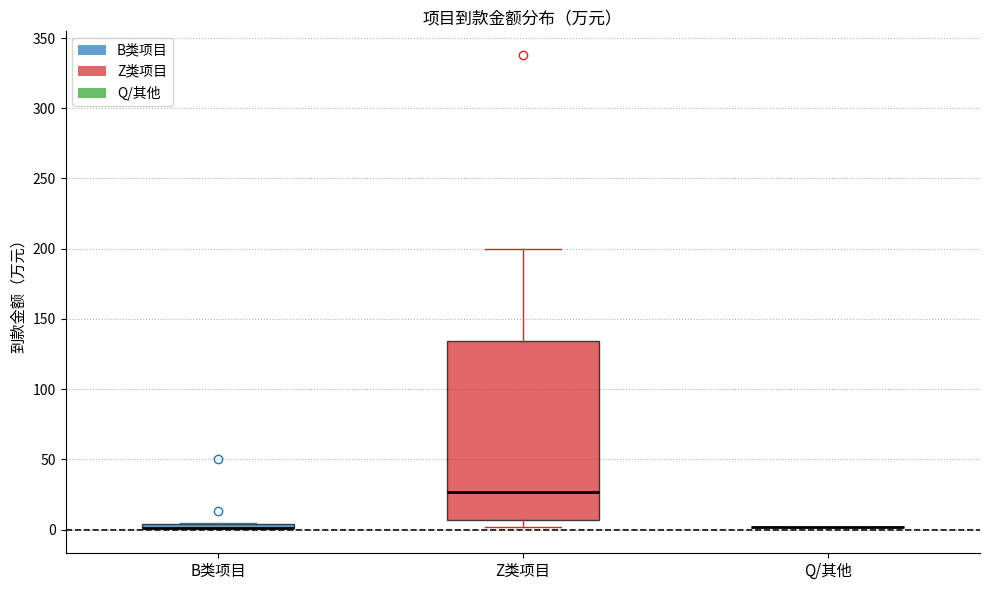

Where does the upper whisker of the box for Z类项目 end on the y-axis? The values are not printed on the chart, so give them approximately, as read against the axis.

200